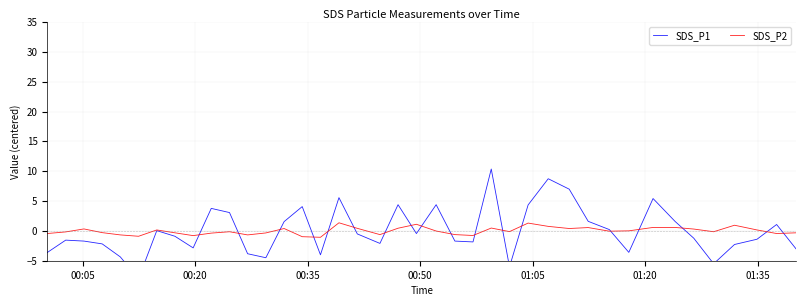

How many times do SDS_P2 and SDS_P1 cross each other?

18